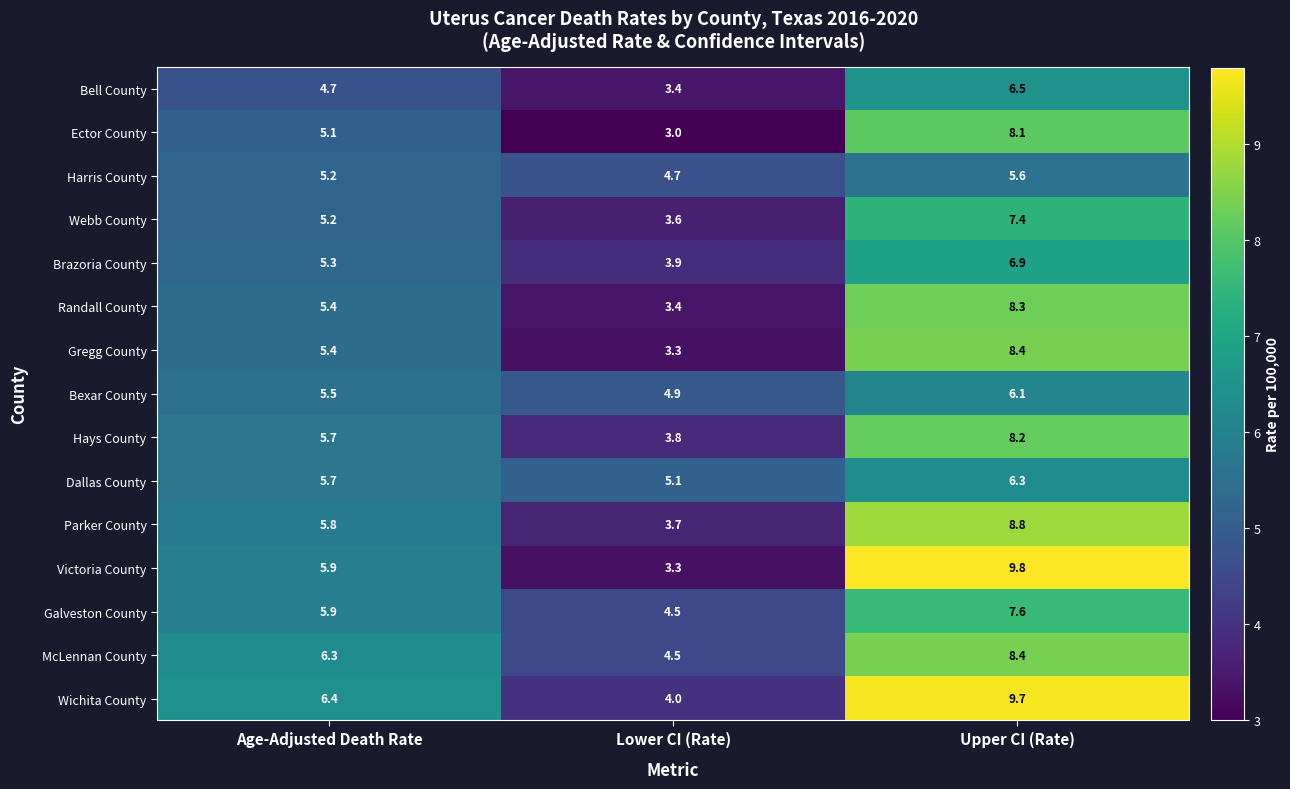

Where does the Webb County series first go above 5?

Age-Adjusted Death Rate